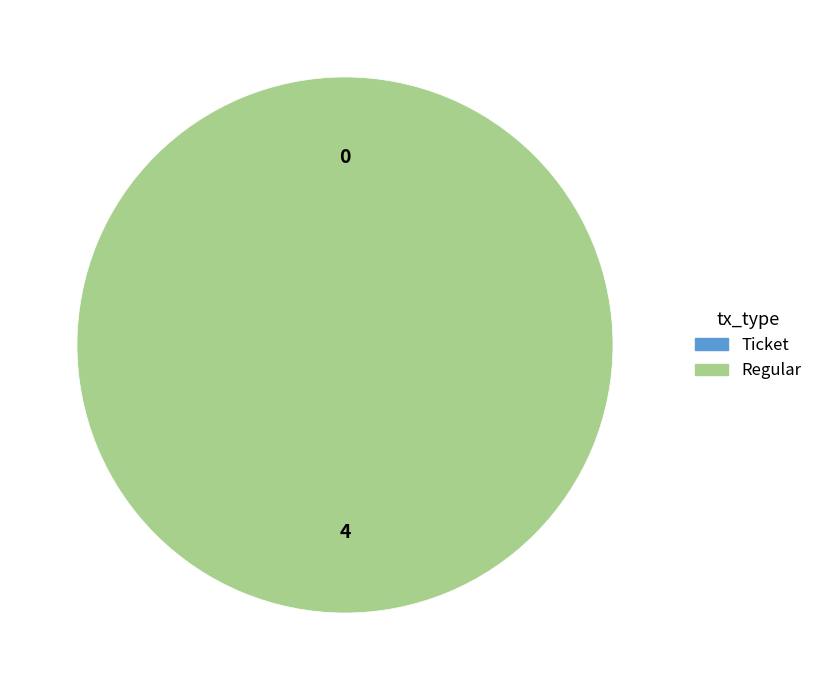

To the nearest percent, what is the combined percentage of Ticket and Regular?

100%